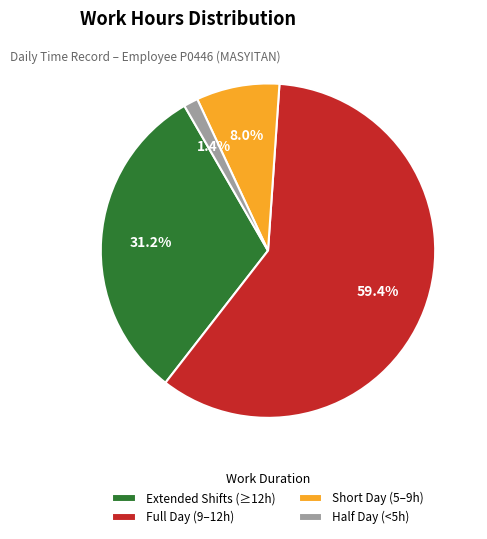

Which has a higher value, Full Day (9–12h) or Extended Shifts (≥12h)?

Full Day (9–12h)